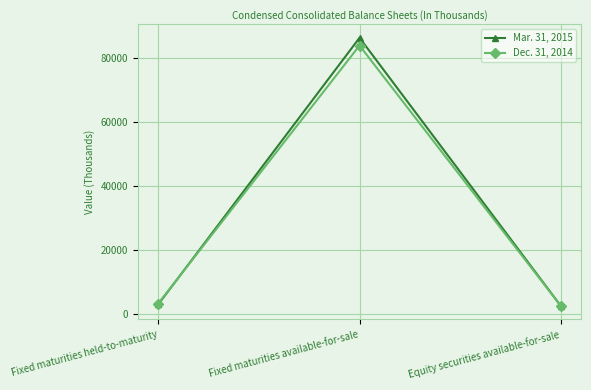

What is the minimum value shown in the chart?

2420